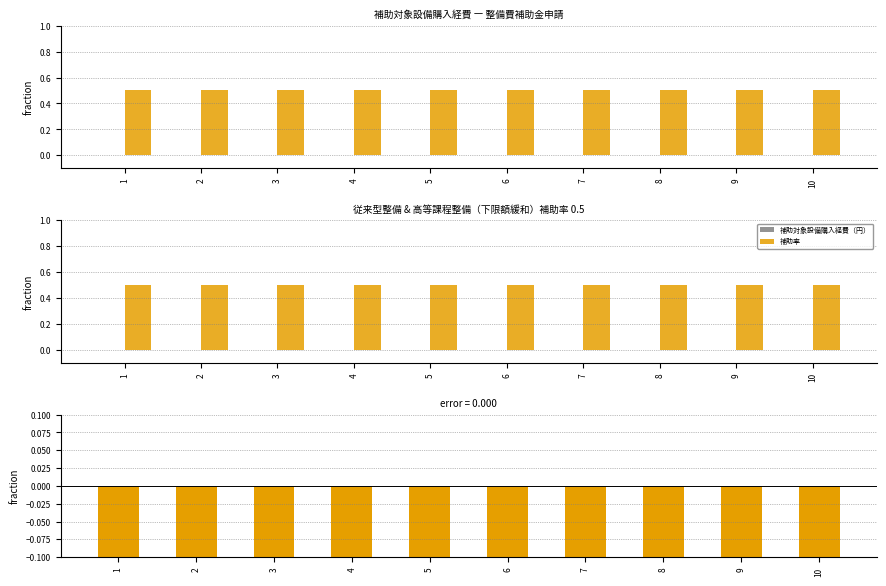

Count the number of categories in the chart.

10